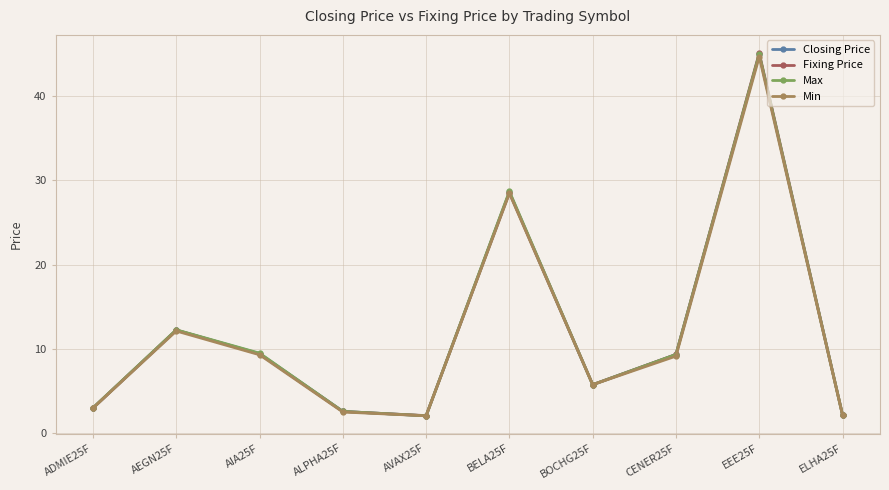

Where is the first local maximum for Fixing Price?

AEGN25F